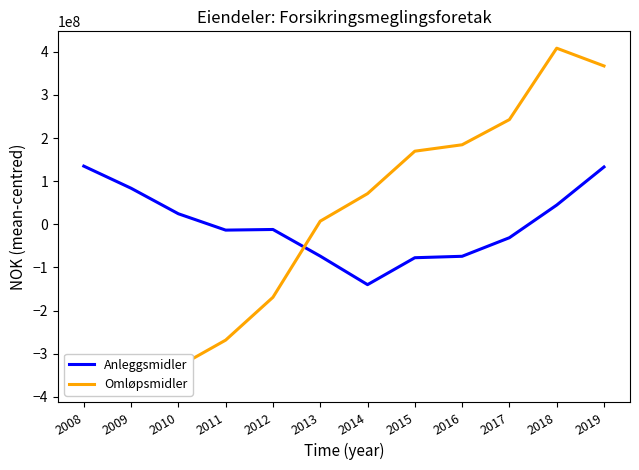

Reading left to right, transcribe all the data shown in this chart.

Anleggsmidler: 135055859.9	83747859.9	24553859.9	-13353140.1	-11893222.1	-73639155.1	-139820282.1	-77389973.1	-74064593.1	-30983768.1	44717638.9	133068914.9
Omløpsmidler: -373442751.7	-310596751.7	-330168751.7	-268445751.7	-169096900.7	7407998.3	71272940.3	169689617.3	184560154.3	242939437.3	408526593.3	367354166.3